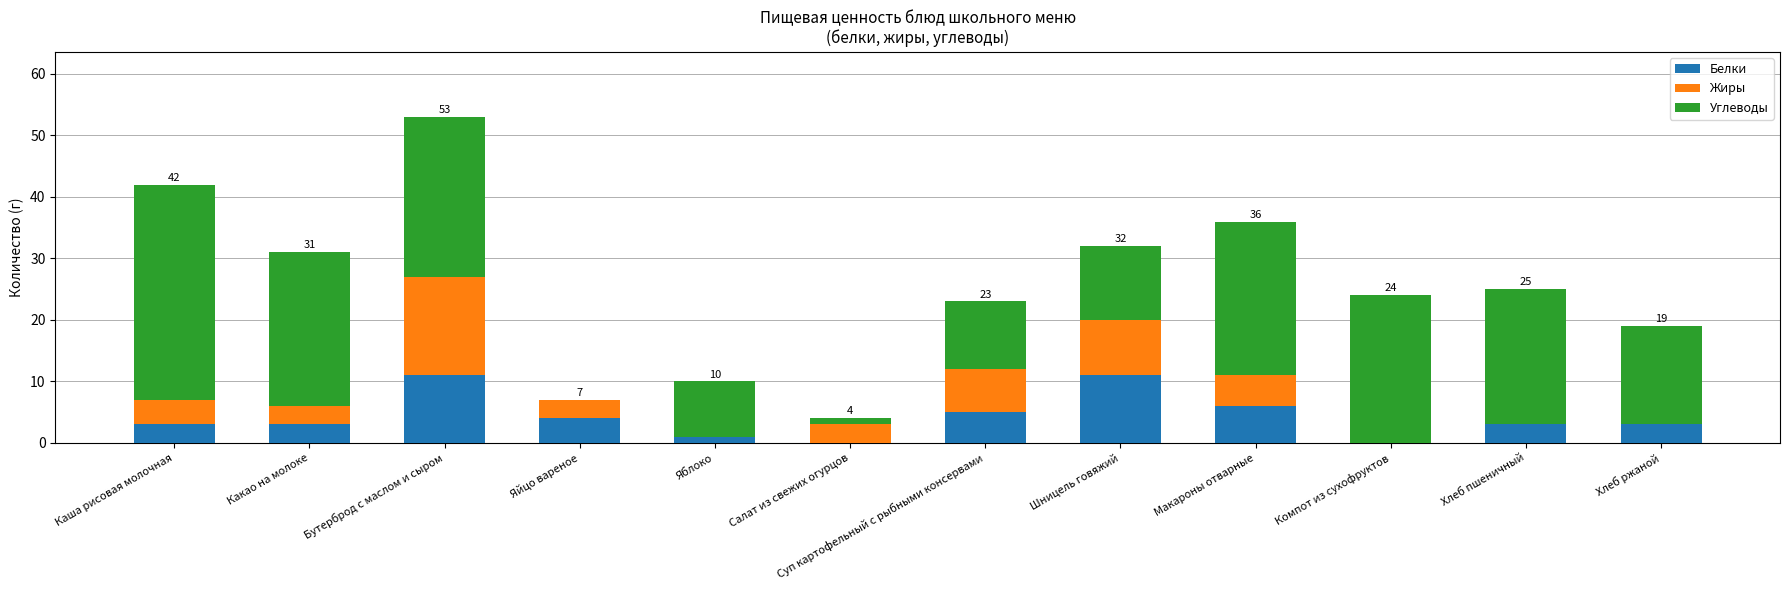

How many categories are shown in the chart?

12